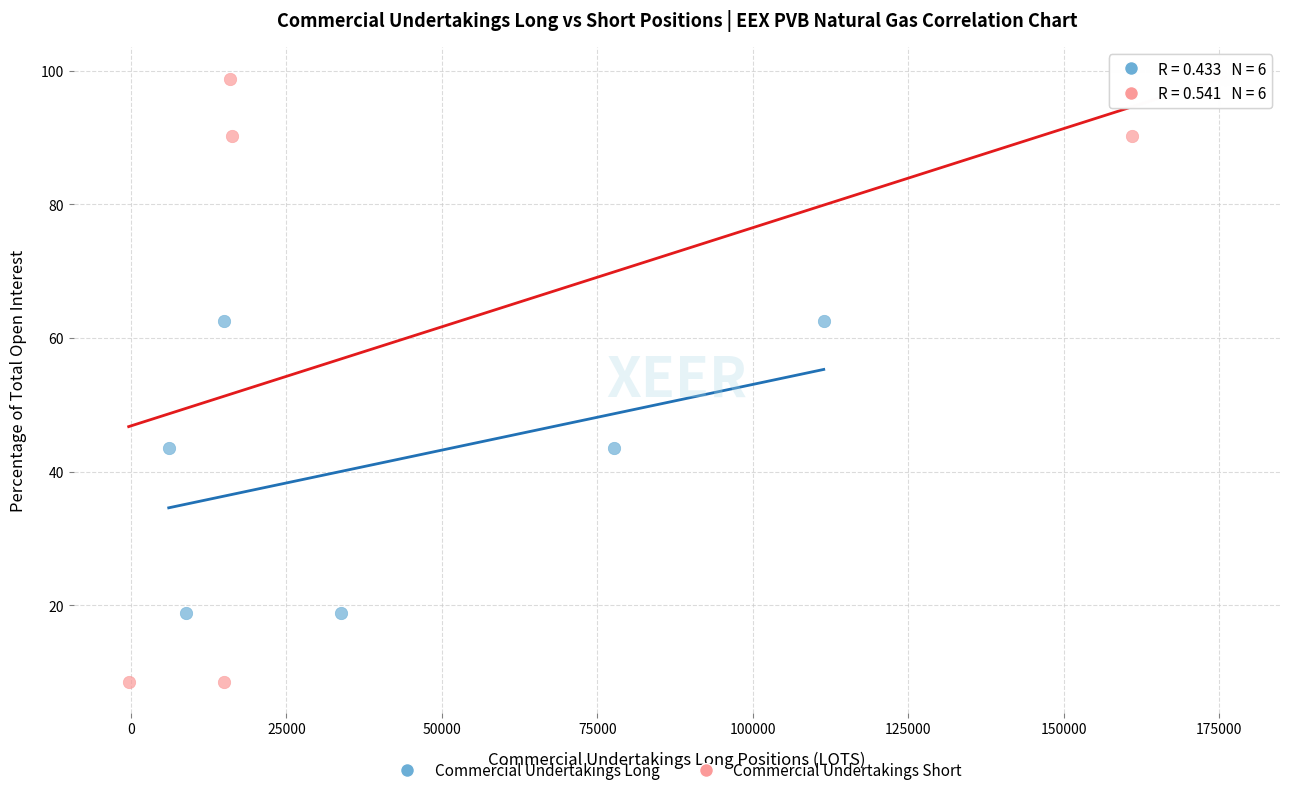

Which series contains the highest Y value?

Commercial Undertakings Short